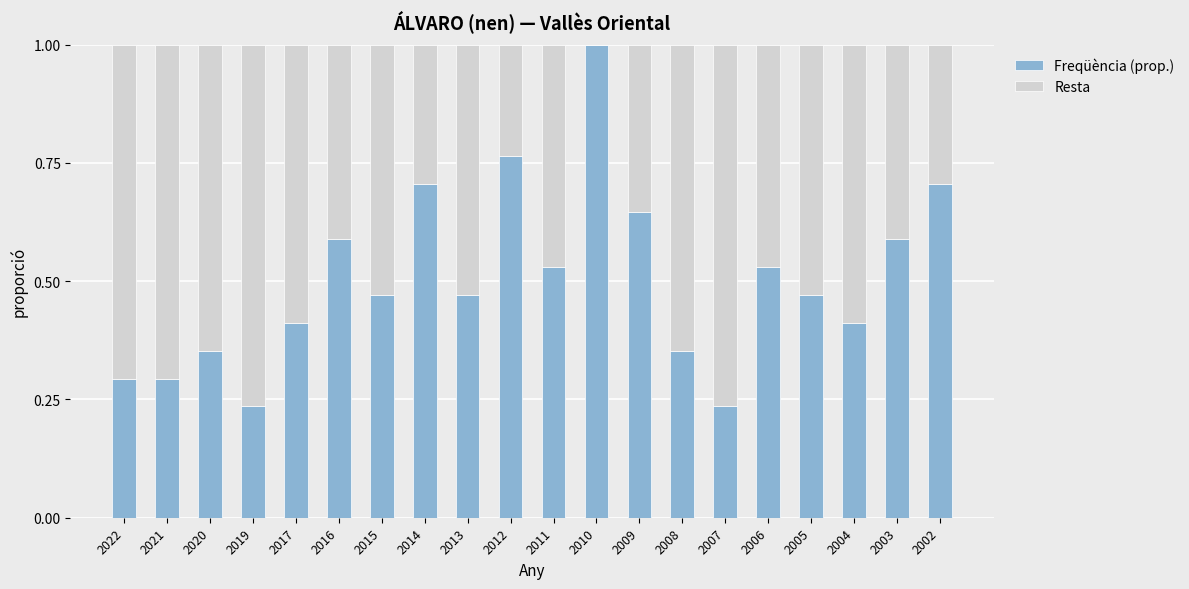

At which label does Freqüència (prop.) reach its peak?

2010